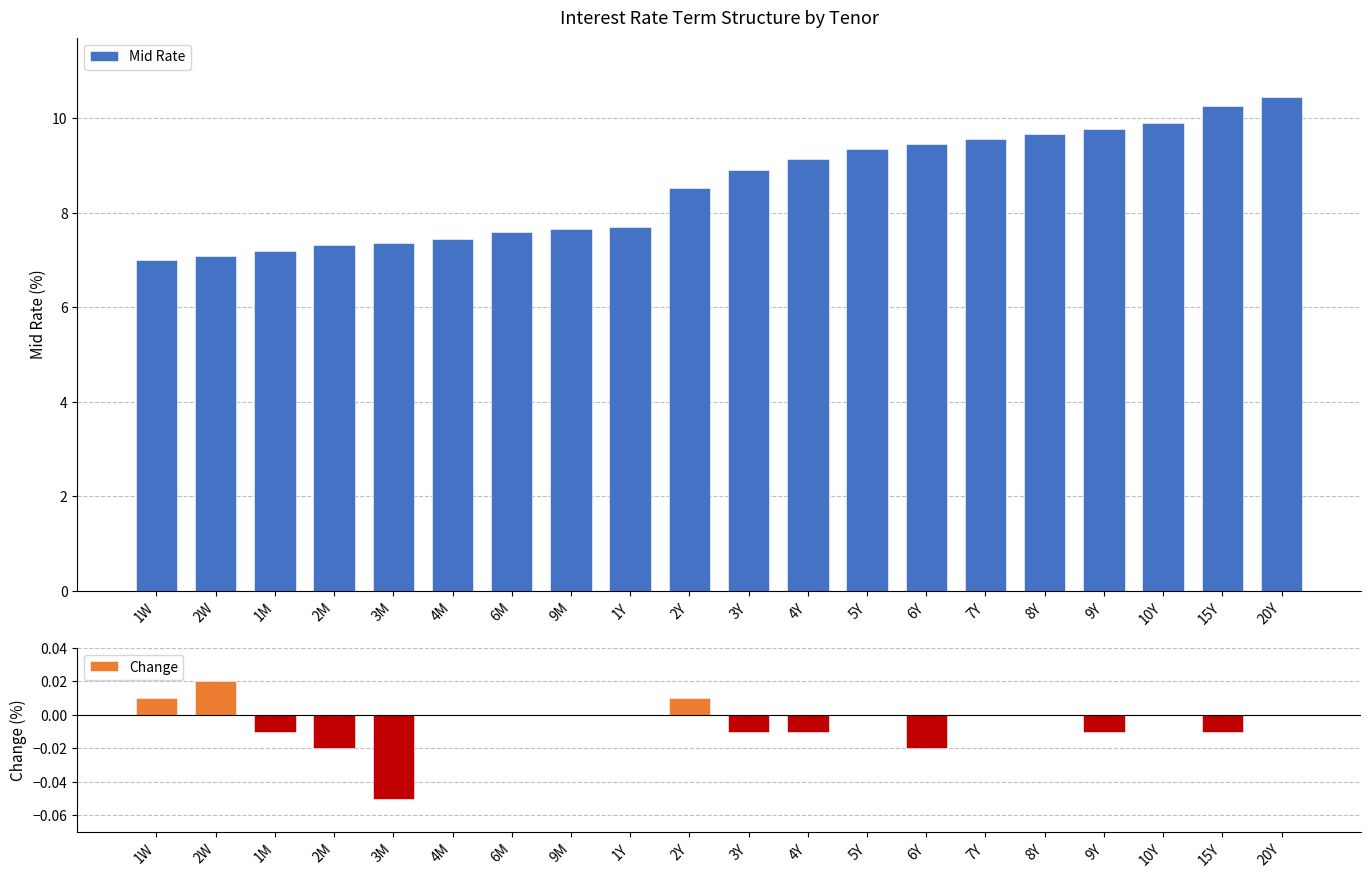

Reading left to right, what are all the values shown in this chart?

Mid Rate: 1W=7.0	2W=7.1	1M=7.2	2M=7.3	3M=7.3	4M=7.5	6M=7.6	9M=7.7	1Y=7.7	2Y=8.5	3Y=8.9	4Y=9.1	5Y=9.3	6Y=9.4	7Y=9.6	8Y=9.7	9Y=9.8	10Y=9.9	15Y=10.3	20Y=10.4
Change: 1W=0.0	2W=0.0	1M=-0.0	2M=-0.0	3M=-0.1	4M=0.0	6M=0.0	9M=0.0	1Y=0.0	2Y=0.0	3Y=-0.0	4Y=-0.0	5Y=0.0	6Y=-0.0	7Y=0.0	8Y=0.0	9Y=-0.0	10Y=0.0	15Y=-0.0	20Y=0.0